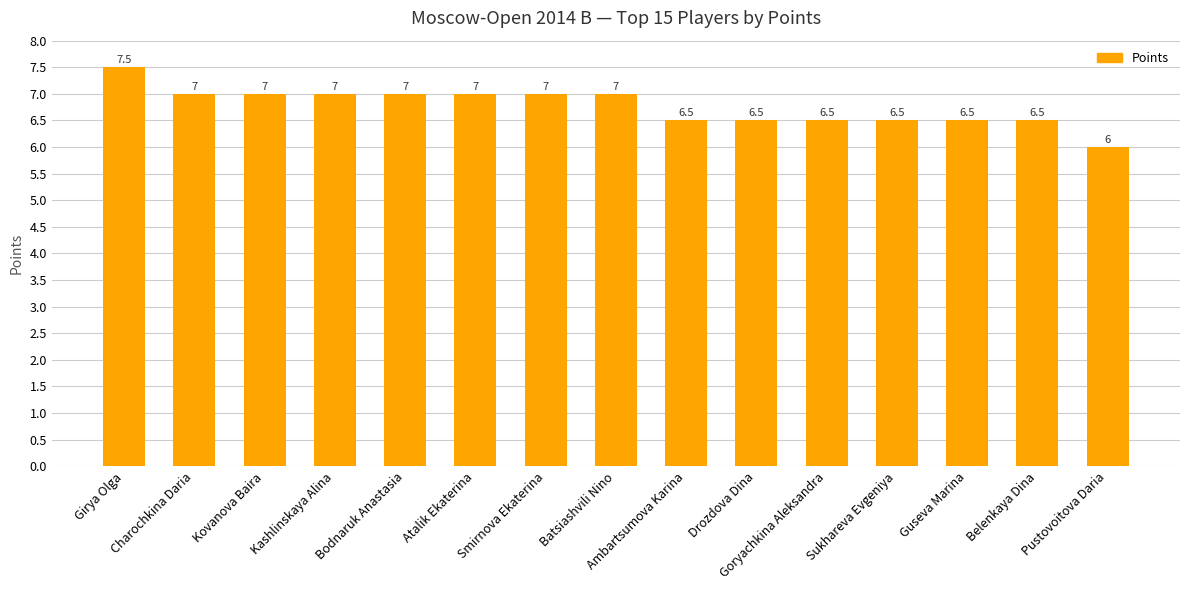

Between Batsiashvili Nino and Sukhareva Evgeniya, which is larger?

Batsiashvili Nino